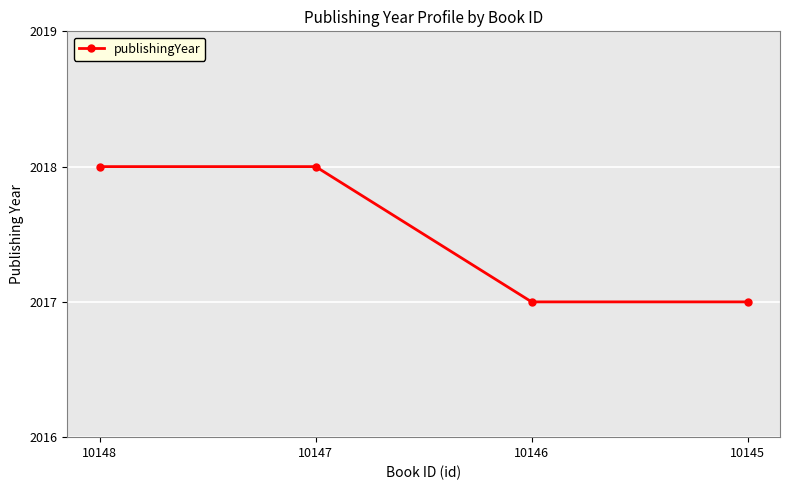

Is it true that the value at 10148 is 2018?

True